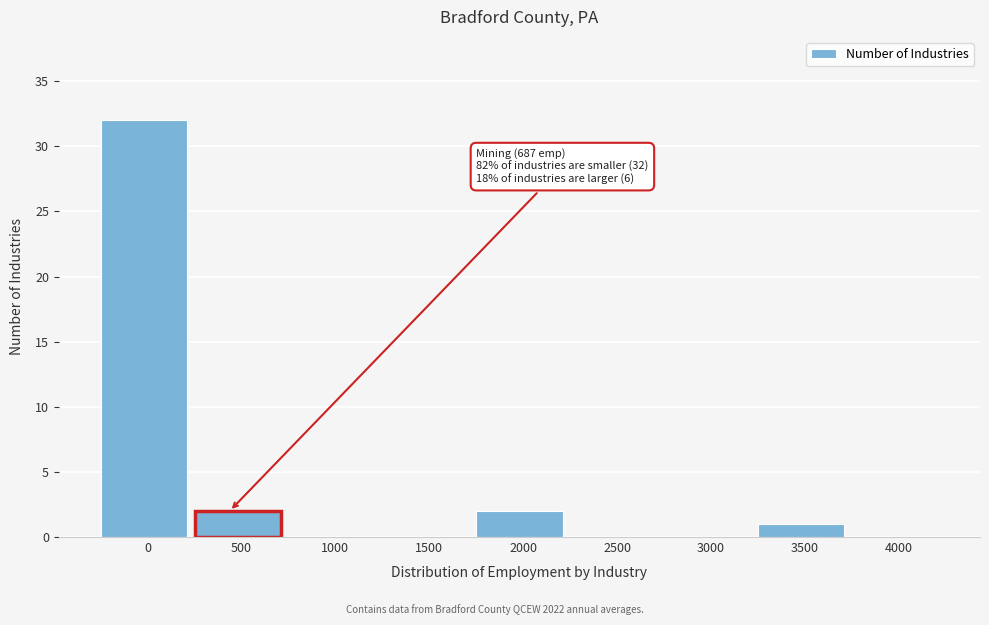

Reading left to right, extract all data points from this chart.

0=32	500=2	1000=0	1500=0	2000=2	2500=0	3000=0	3500=1	4000=0